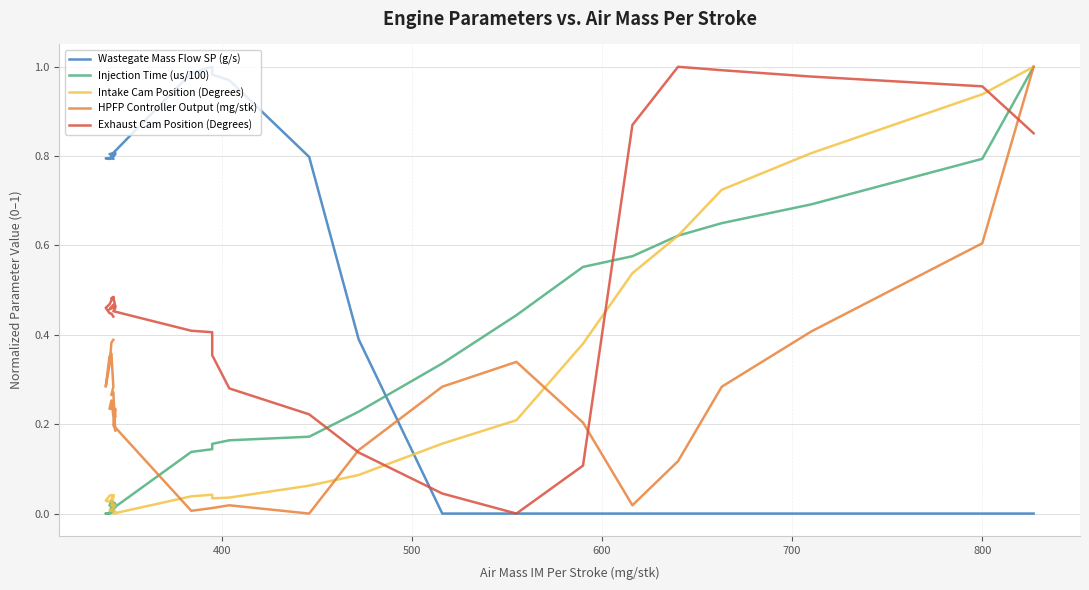

Does the chart display data point markers on the line(s)?

No